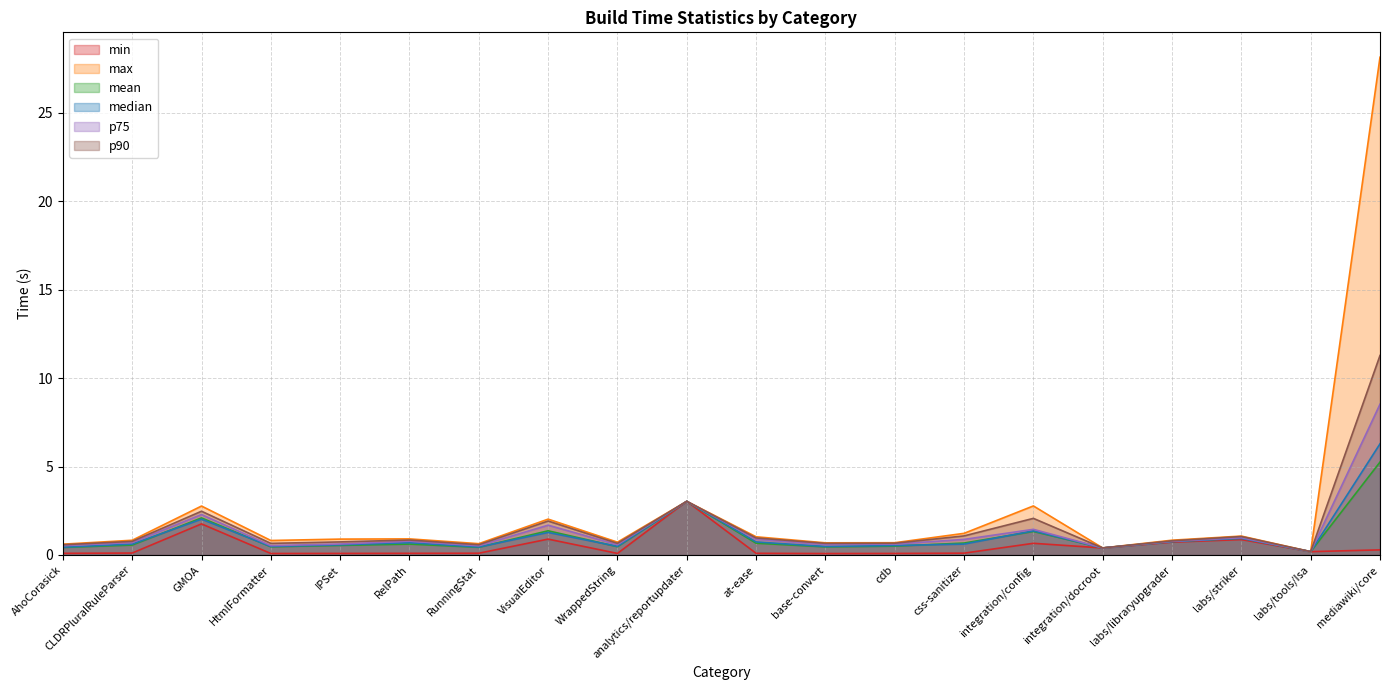

How many categories are shown in the chart?

20